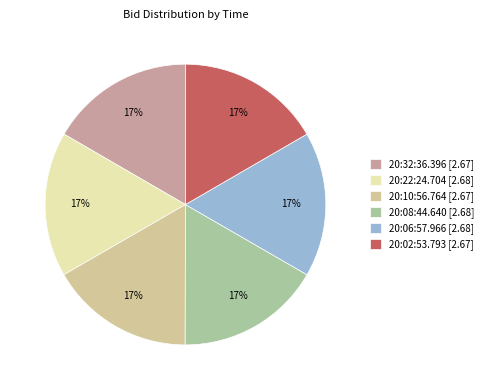

True or false: 20:02:53.793 accounts for 2% of the total.

False